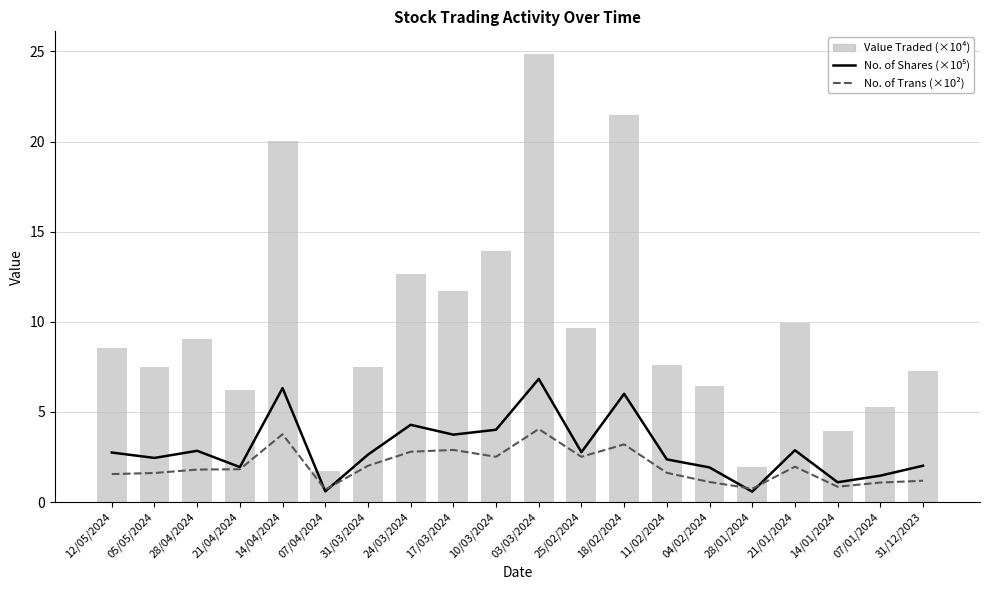

What is the label of the 2nd bar from the left?

05/05/2024